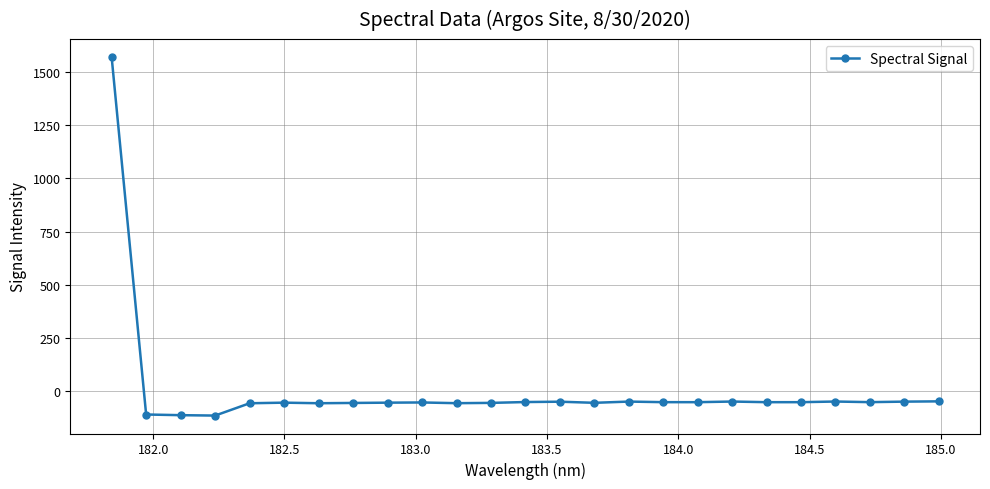

How many data points are above -52?

7